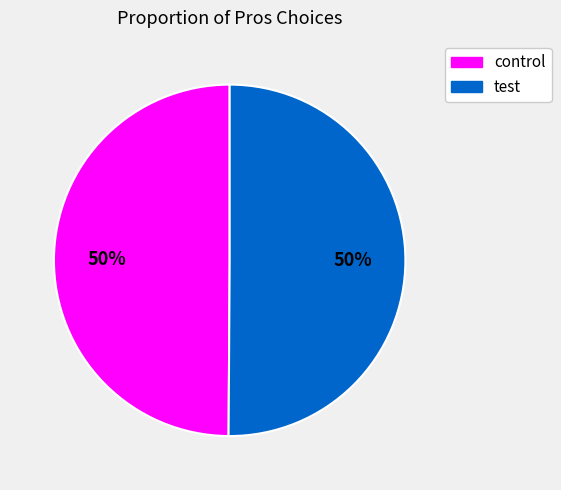

Approximately how many times larger is the value at control compared to test?

1.0